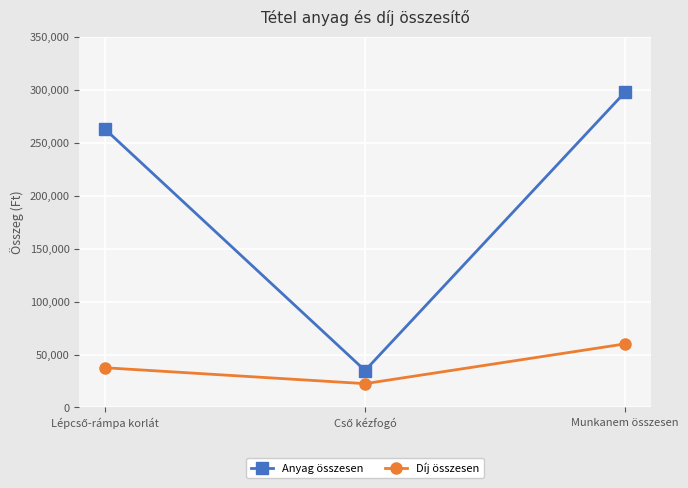

How many data points in Díj összesen are less than 37500?

1